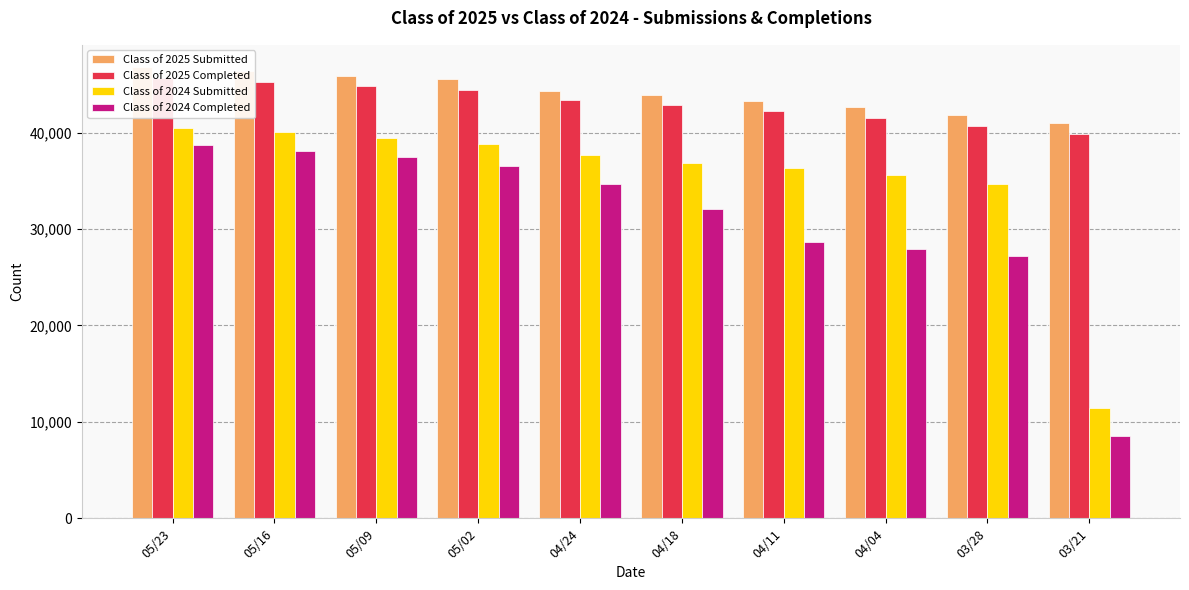

How many groups of bars are there?

10